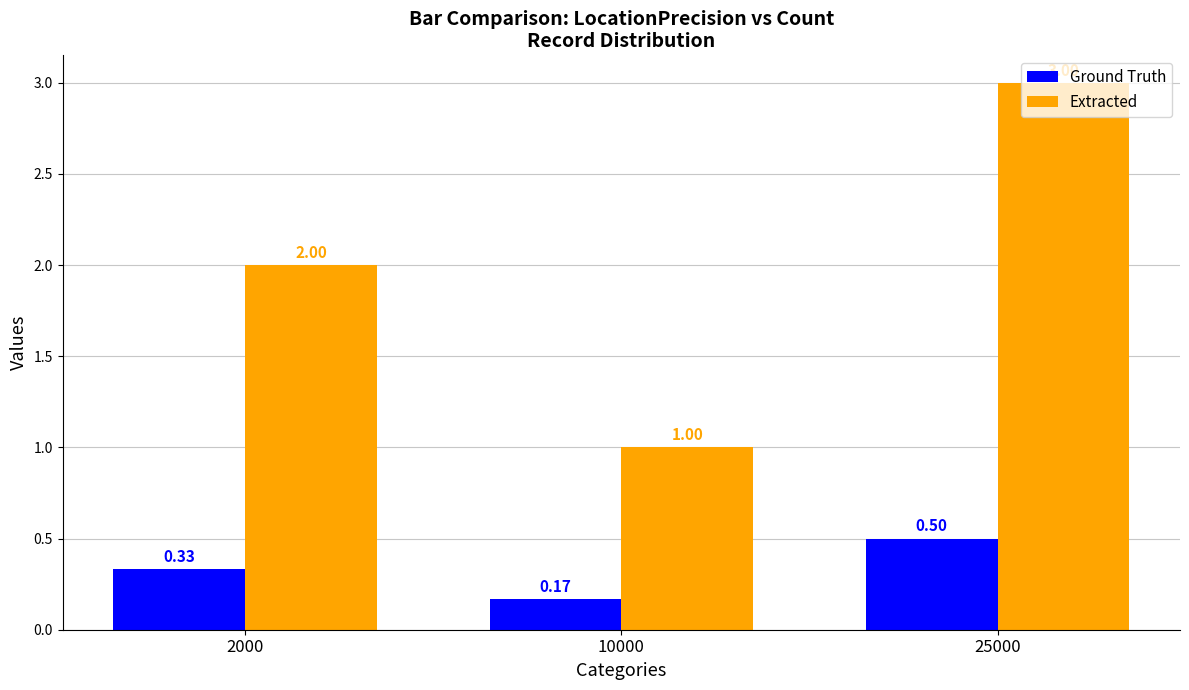

What is the spread (max minus min) of values at 2000?

1.7